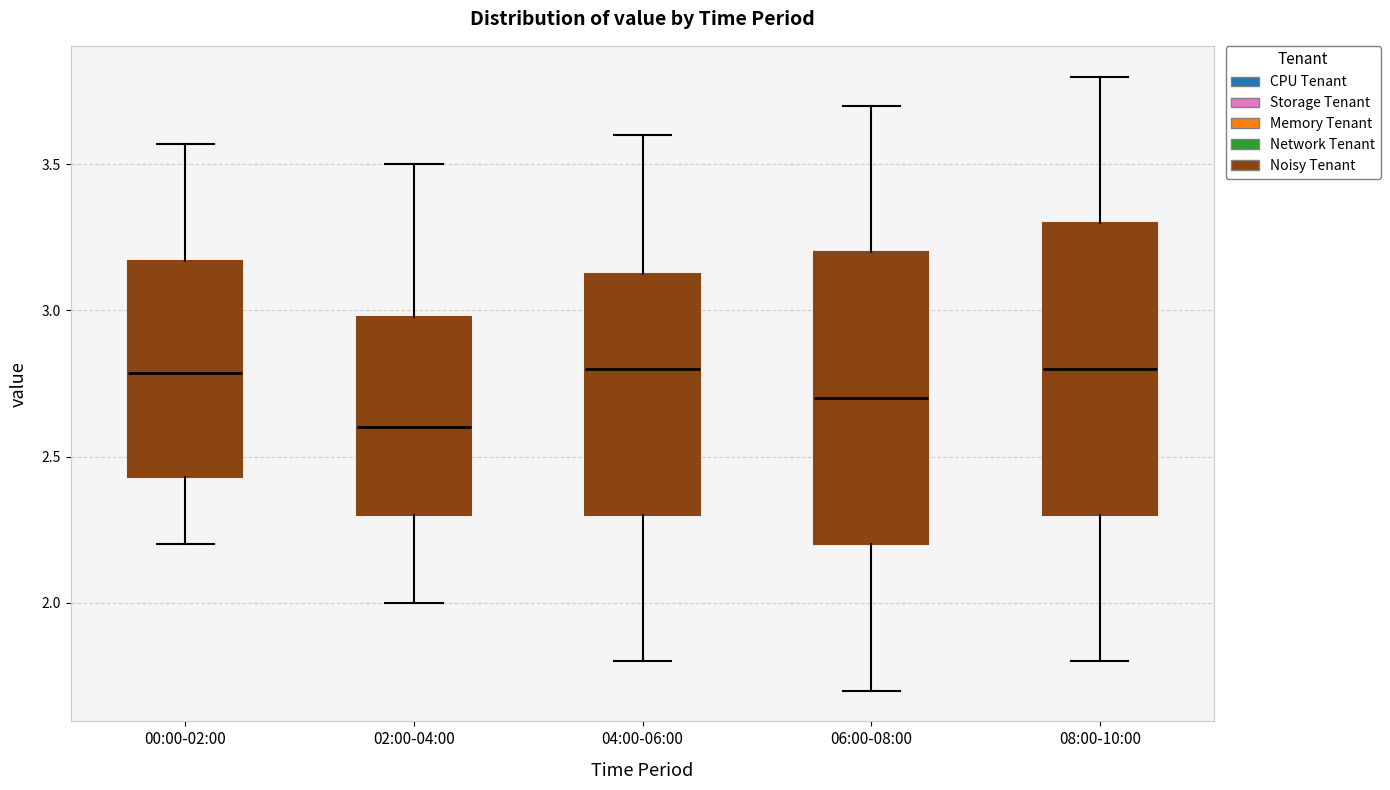

Reading left to right, transcribe this box plot: for each box, give where its median line is, the range the box spans, and where its two whiskers end, as read against the y-axis. The values are not printed on the chart, so give them approximately, as read against the axis.

00:00-02:00: median 2.80, box 2.45 to 3.15, whiskers 2.20 to 3.55
02:00-04:00: median 2.60, box 2.30 to 3.00, whiskers 2.00 to 3.50
04:00-06:00: median 2.80, box 2.30 to 3.15, whiskers 1.80 to 3.60
06:00-08:00: median 2.70, box 2.20 to 3.20, whiskers 1.70 to 3.70
08:00-10:00: median 2.80, box 2.30 to 3.30, whiskers 1.80 to 3.80